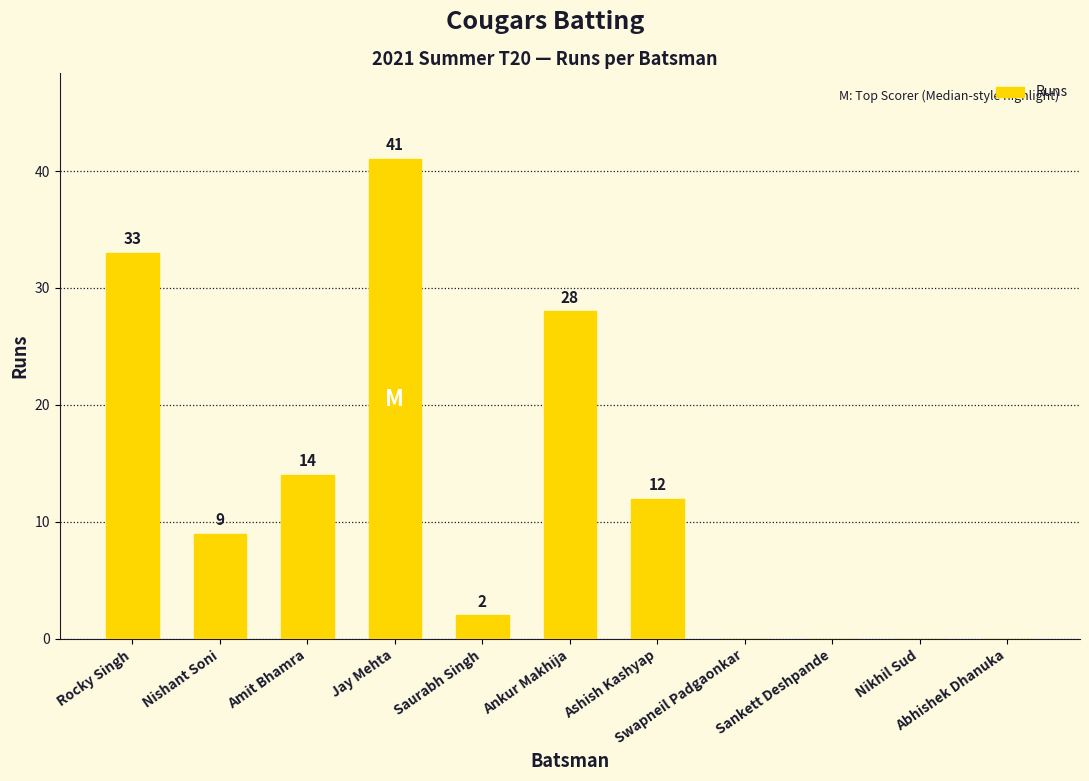

How many categories are shown in the chart?

11